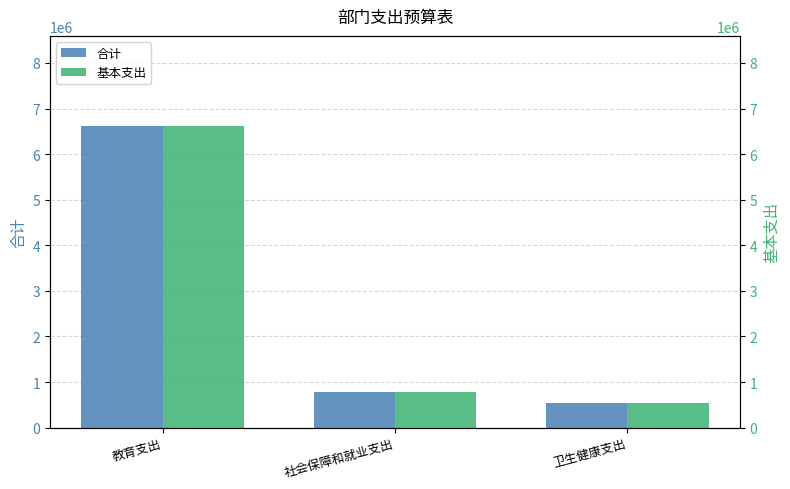

How many distinct data groups are displayed?

2